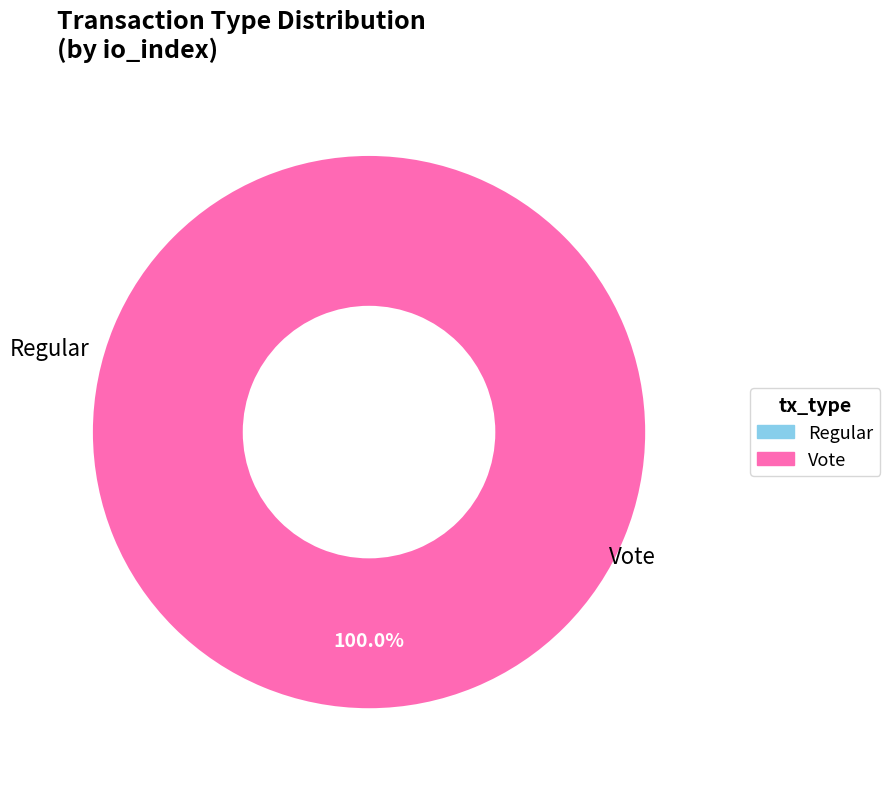

The Regular slice represents 0% of the pie. True or false?

True